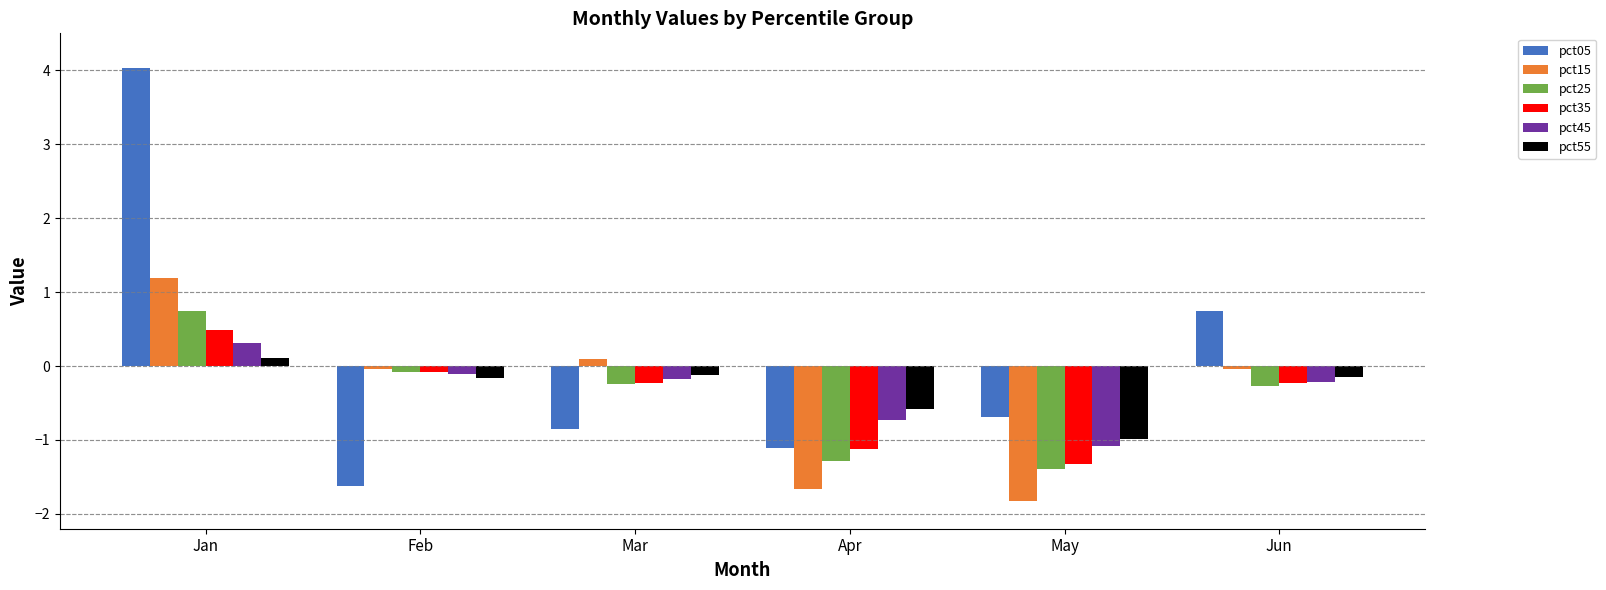

At how many categories does at least one series exceed 0?

3